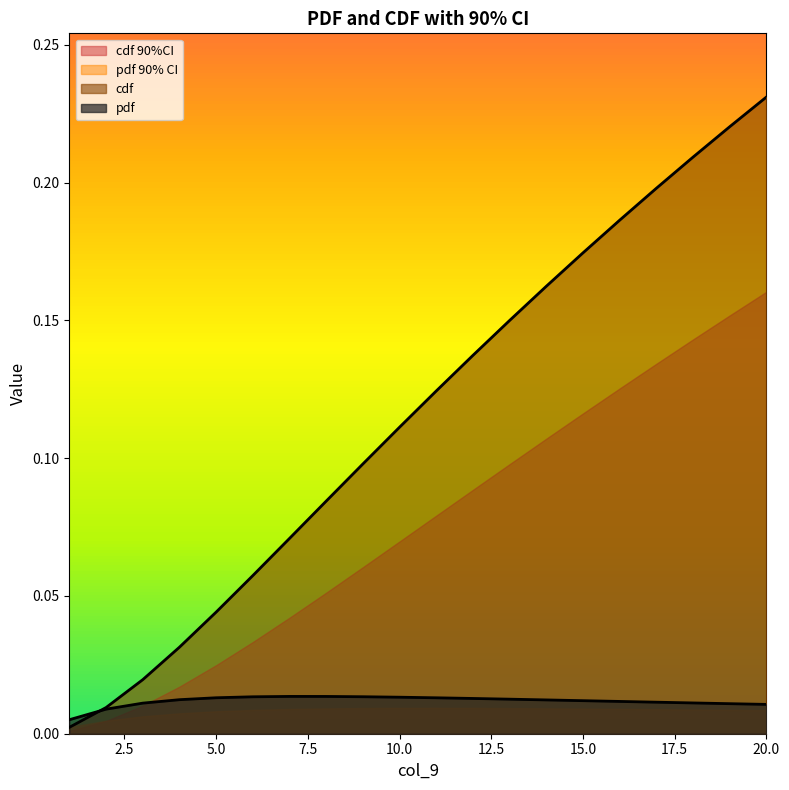

At how many categories does at least one series exceed 0?

20